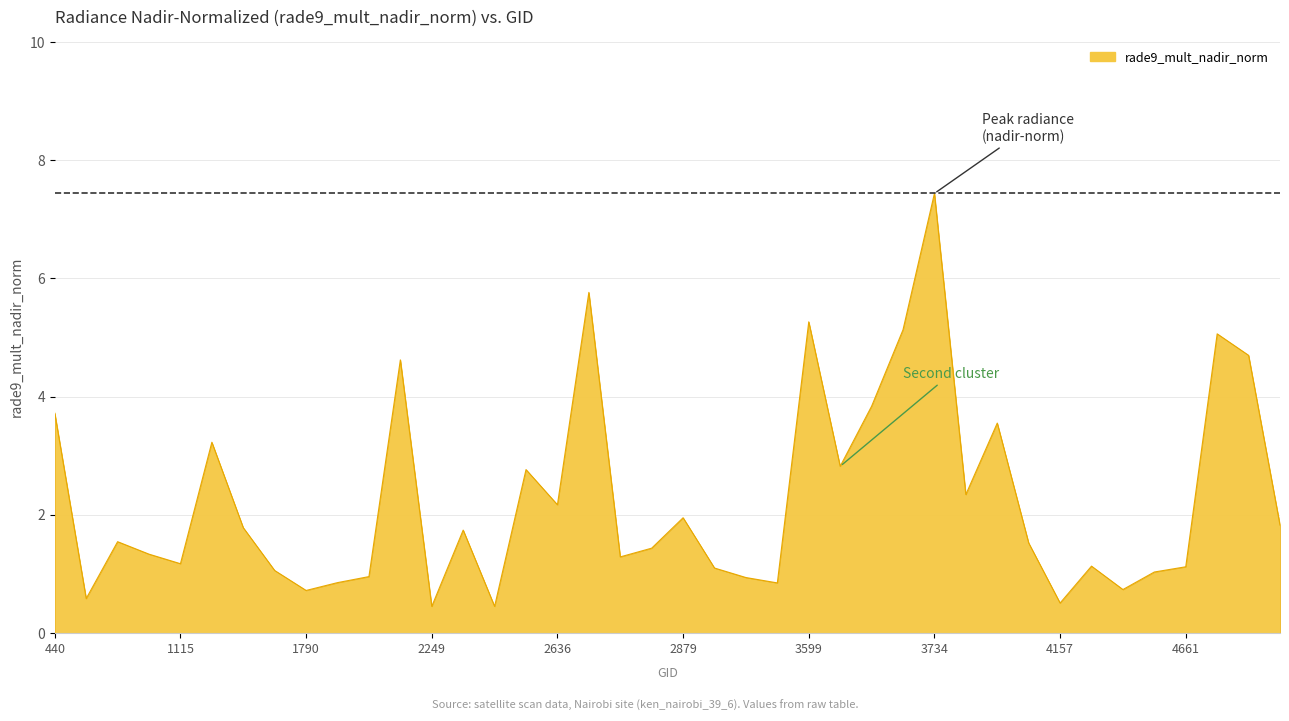

What is the minimum value shown in the chart?

0.5